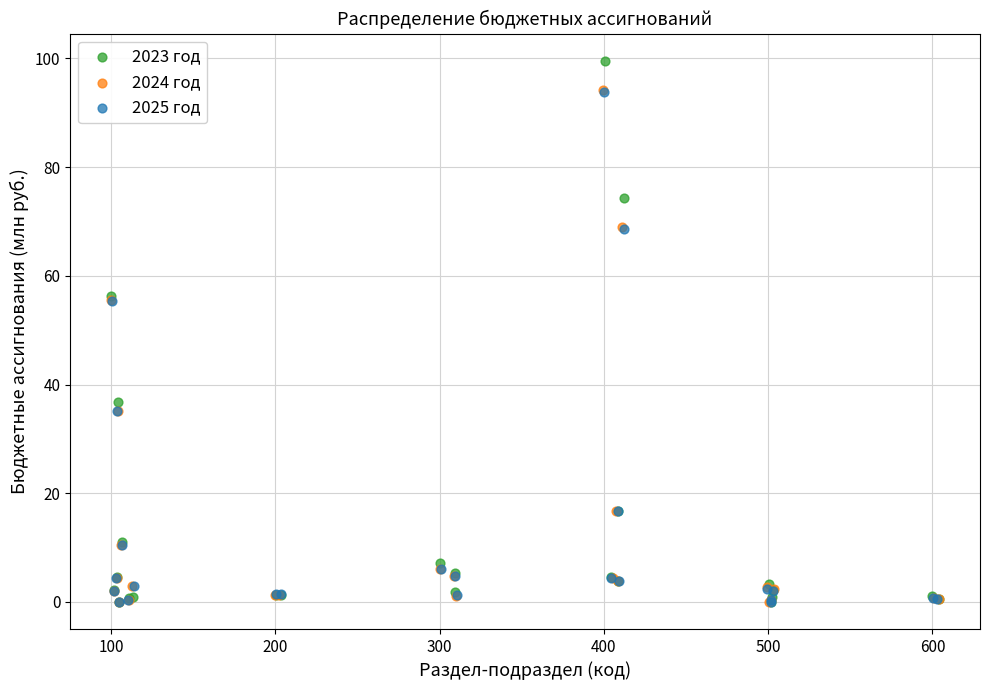

What are all the series names shown in the legend?

2023 год, 2024 год, 2025 год